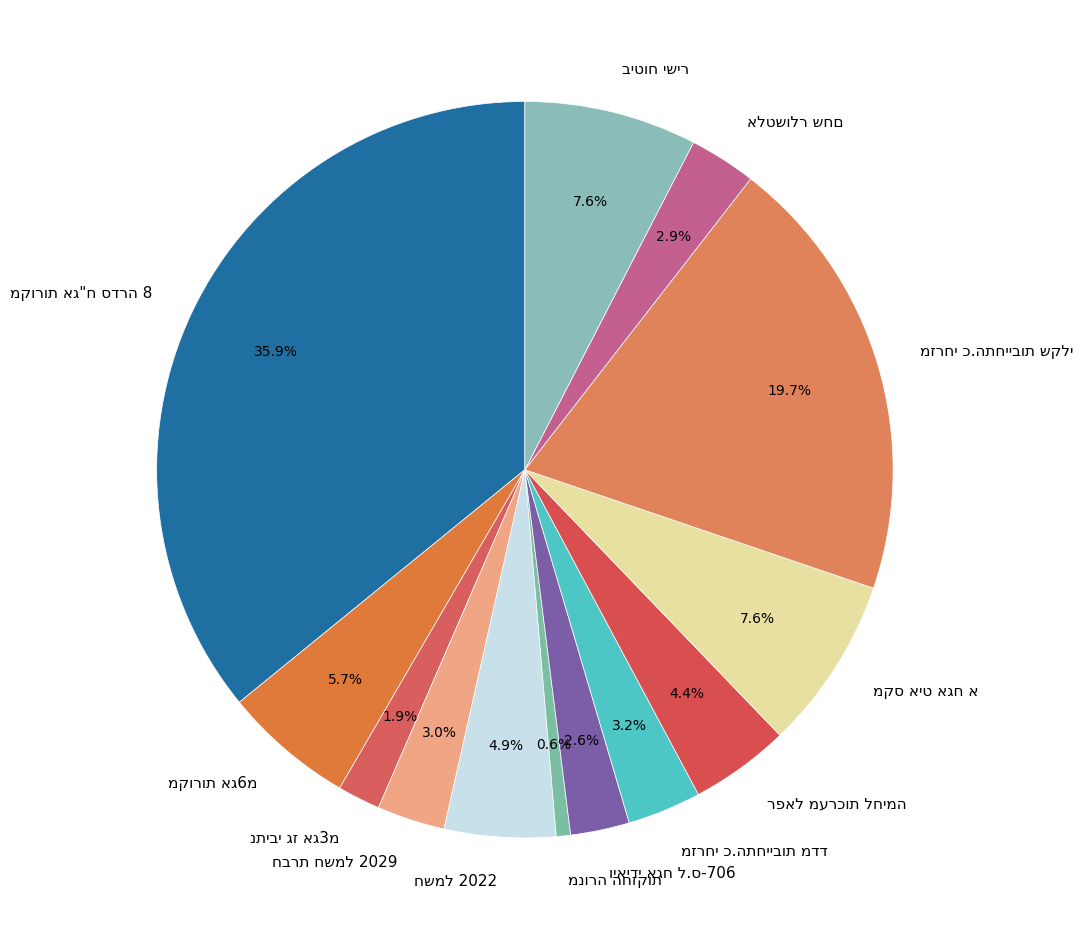

Does any single category account for the majority?

No